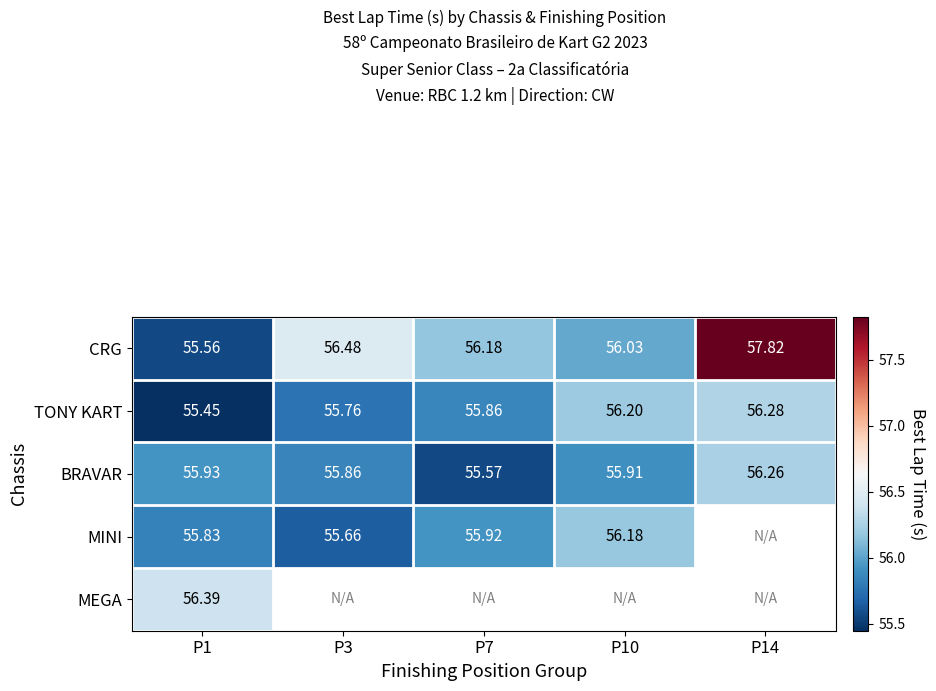

How many distinct data groups are displayed?

5